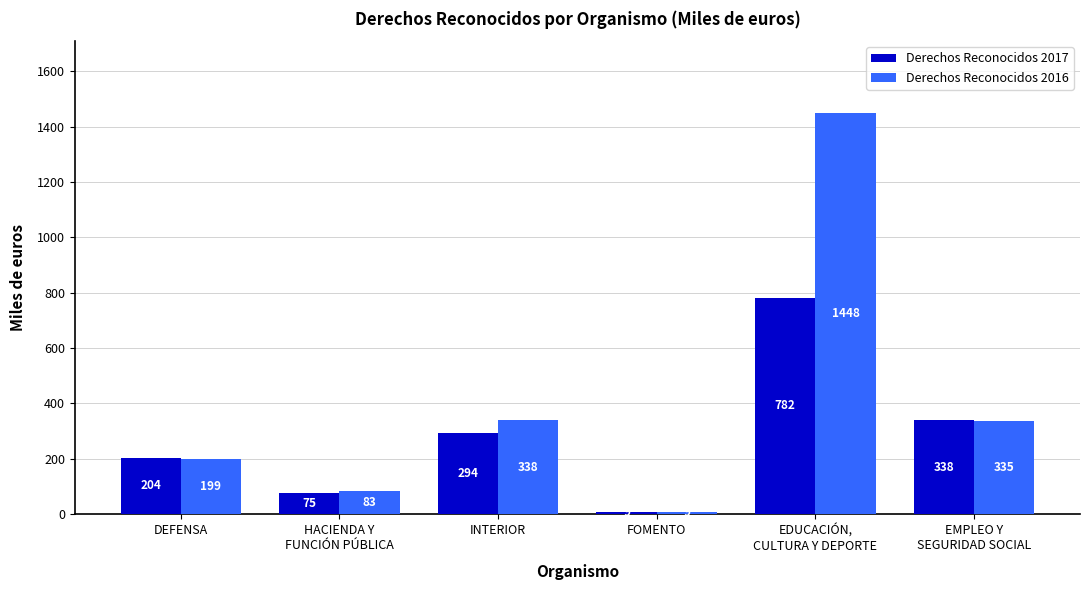

At how many categories does at least one series exceed 54?

5